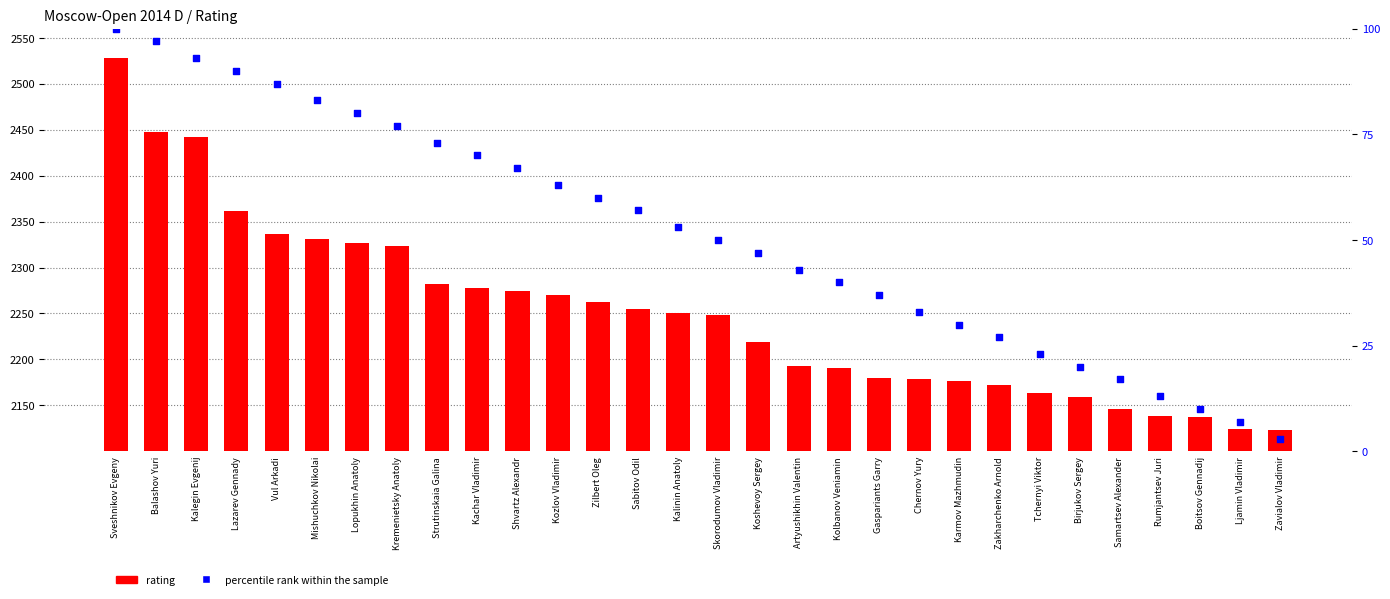

Which series has the widest spread of Y values?

rating